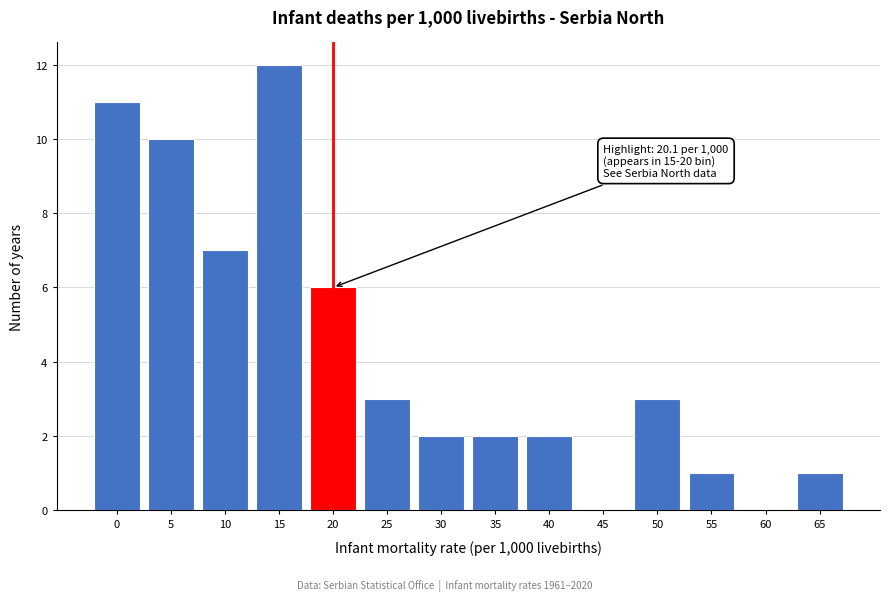

Reading left to right, extract all data points from this chart.

0=11	5=10	10=7	15=12	20=6	25=3	30=2	35=2	40=2	45=0	50=3	55=1	60=0	65=1